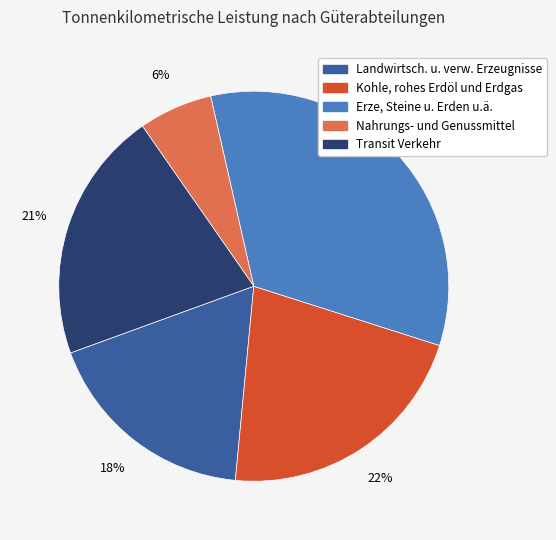

Count the number of slices in the pie.

5